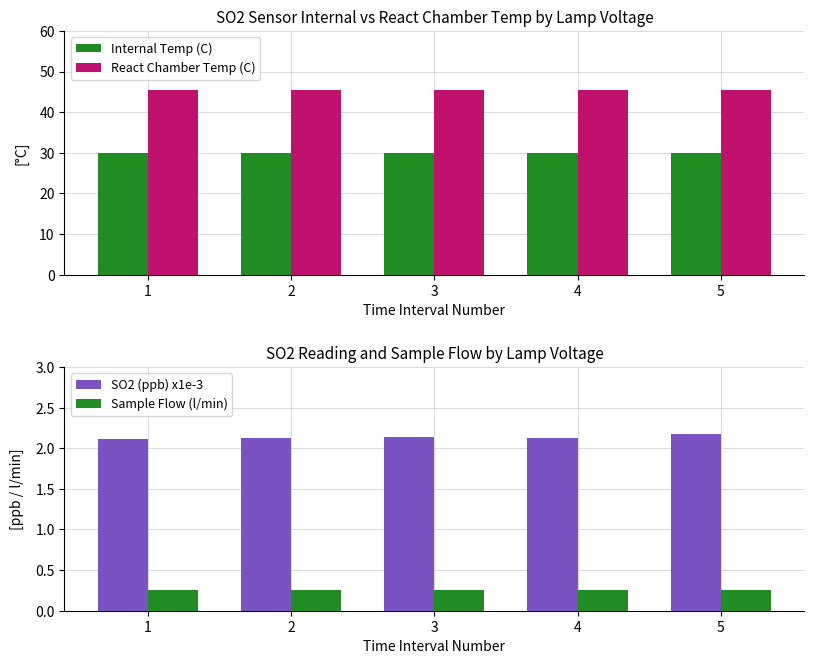

What is the minimum value for SO2 (ppb) x1e-3?

2.1